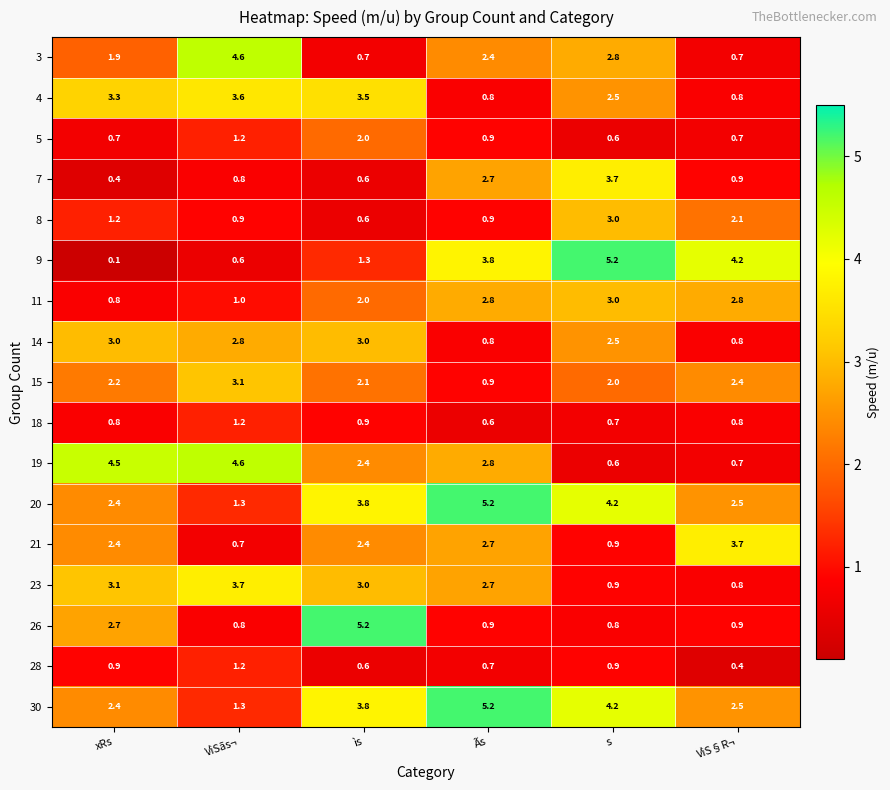

Rank the categories by 30 value from highest to lowest.

Ãs, s, ìs, VìS§R¬, xRs, VìSãs¬